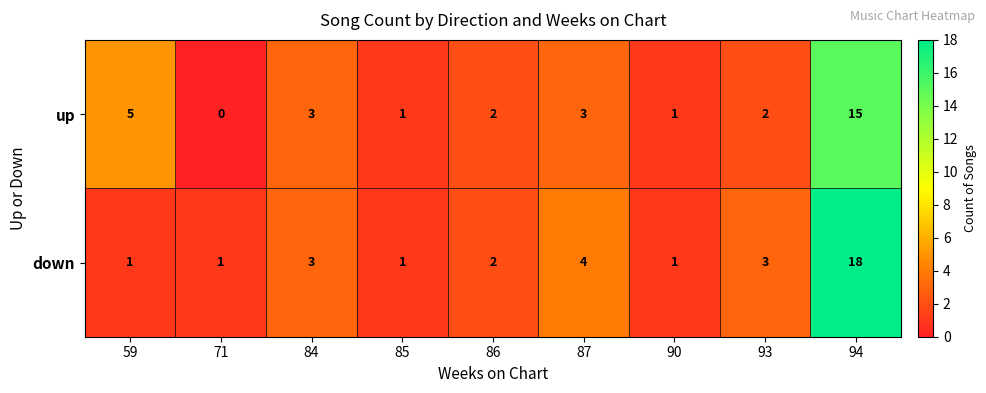

Which series has the largest range (max minus min)?

down